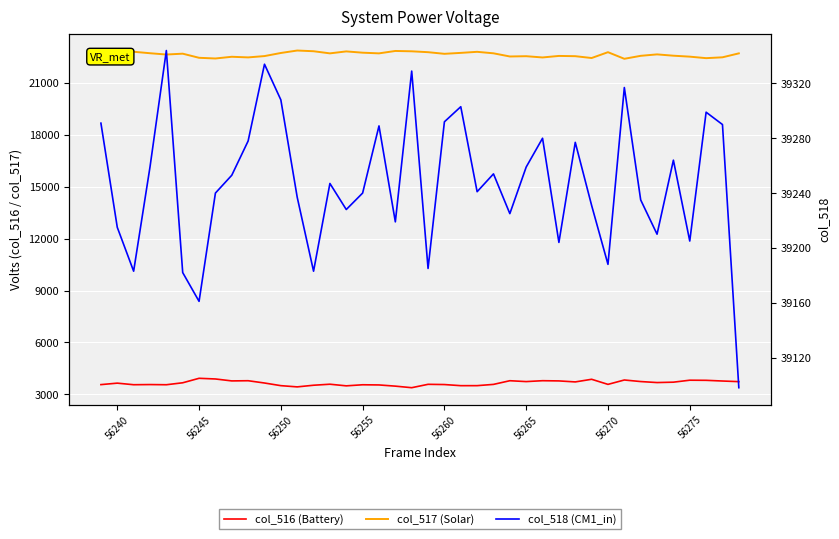

What is the difference between the second highest and minimum values in the col_517 (Solar) series?

453